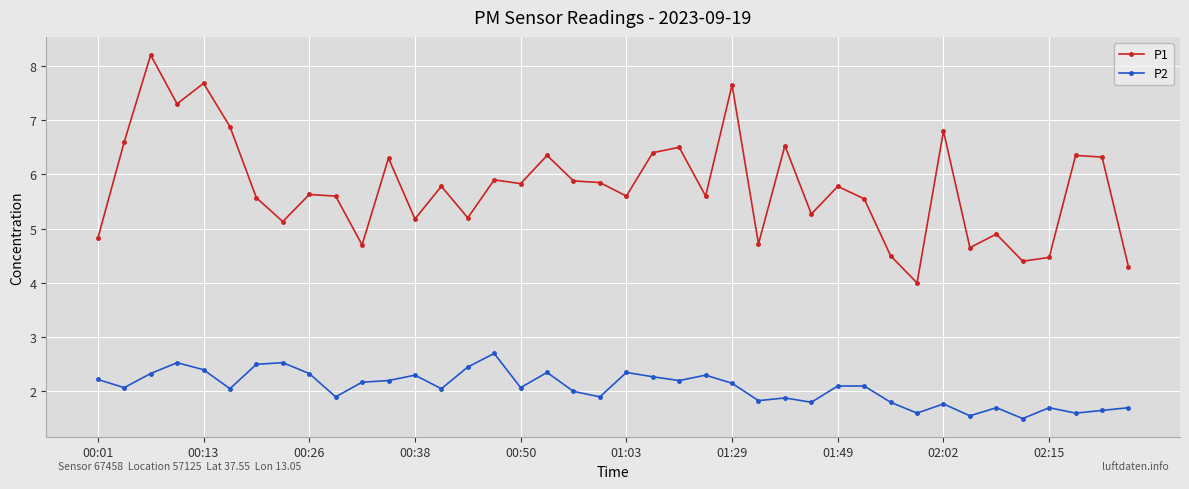

Which series has the largest total across all categories?

P1